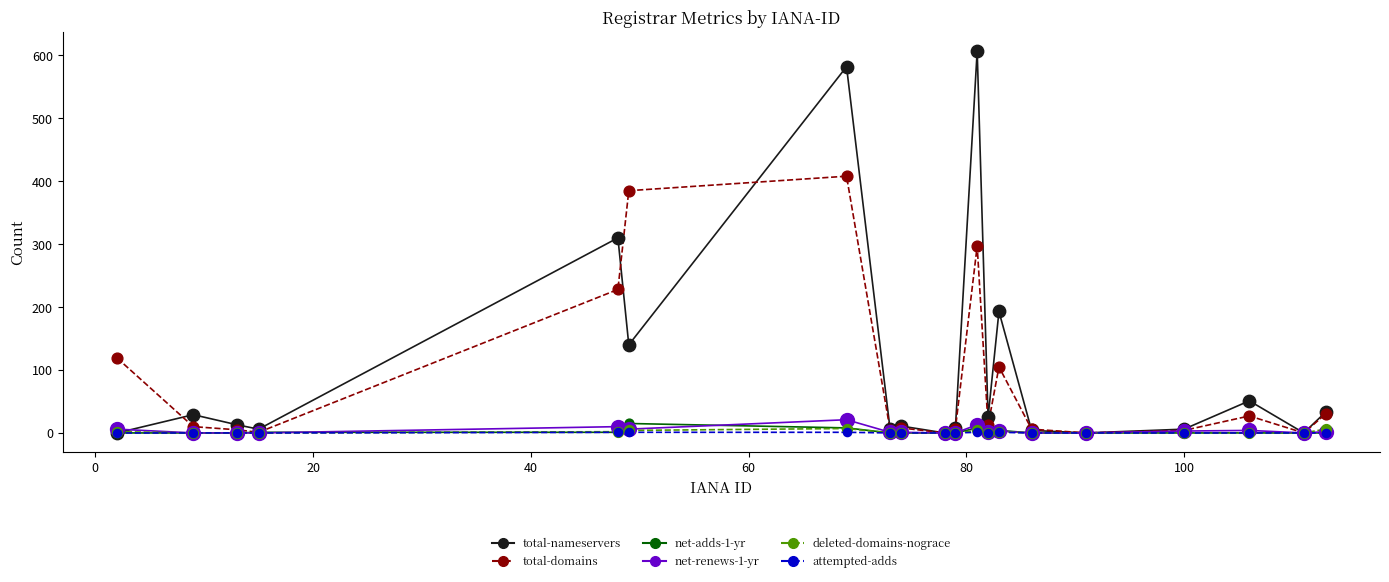

What is the highest value of the total-nameservers series?

607